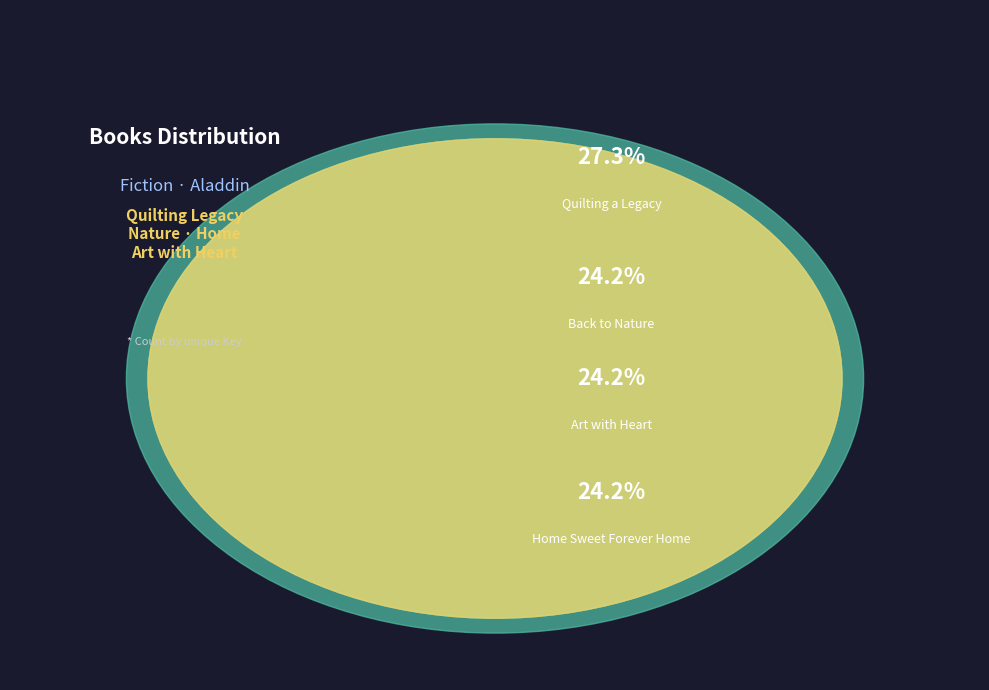

What percentage is the Back to Nature slice, to the nearest percent?

24%